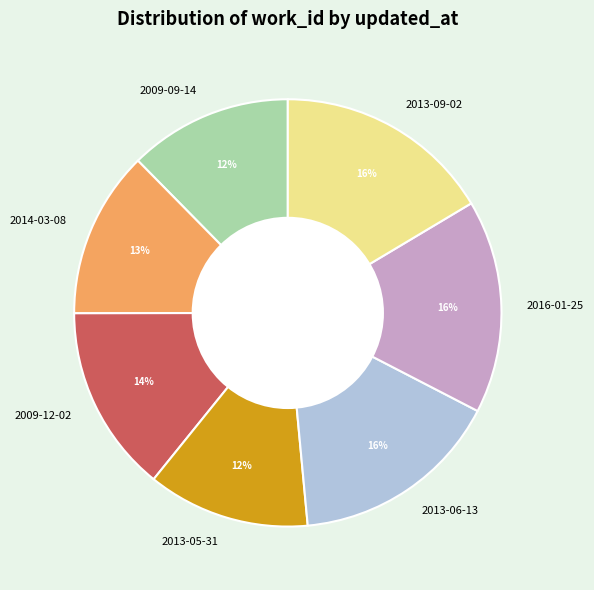

Does 2009-09-14 account for over 50% of the chart?

No